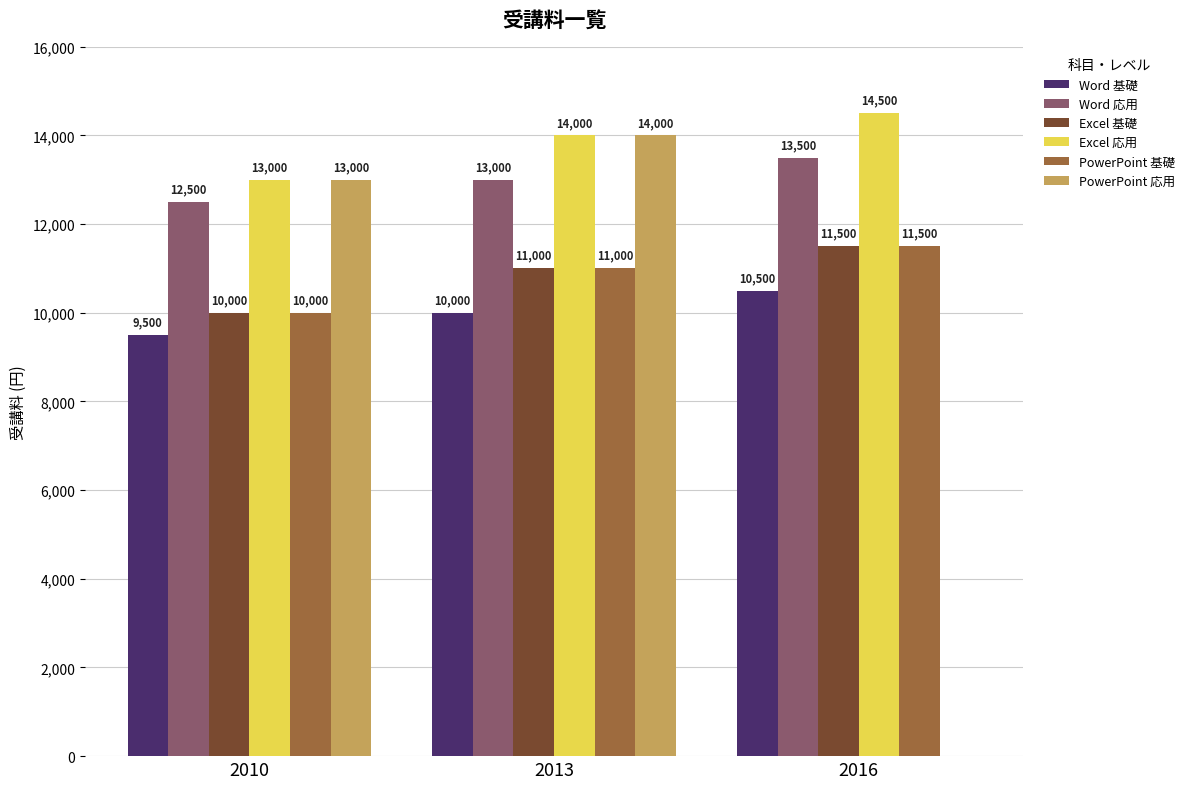

What are all the series names shown in the legend?

Word 基礎, Word 応用, Excel 基礎, Excel 応用, PowerPoint 基礎, PowerPoint 応用